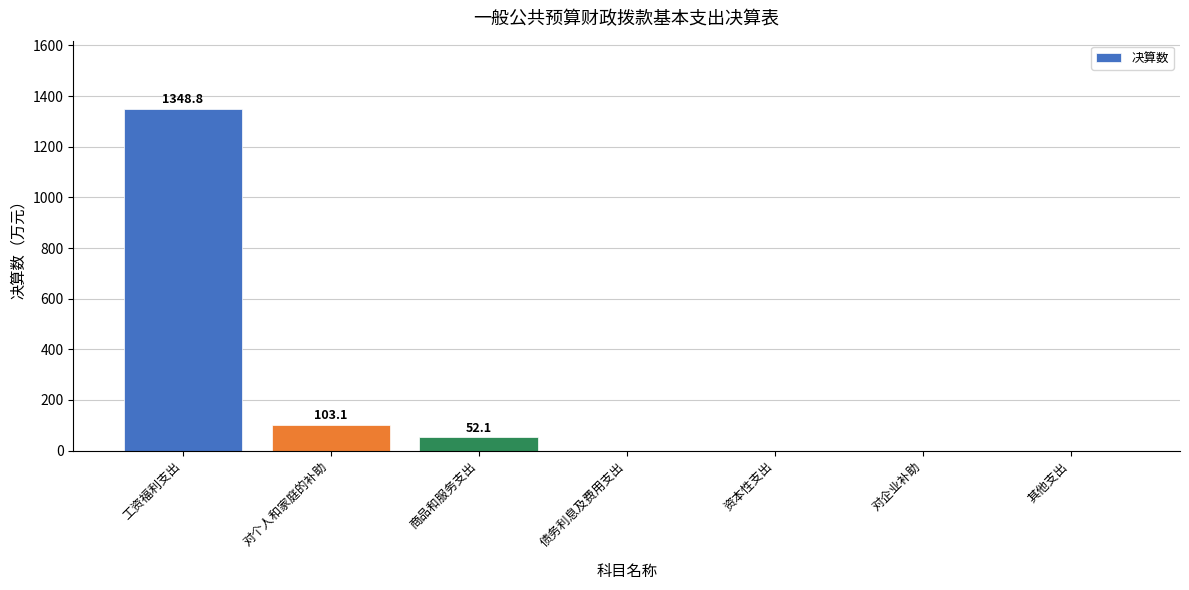

Reading left to right, transcribe all the data shown in this chart.

工资福利支出=1348.8	对个人和家庭的补助=103.1	商品和服务支出=52.1	债务利息及费用支出=0.0	资本性支出=0.0	对企业补助=0.0	其他支出=0.0